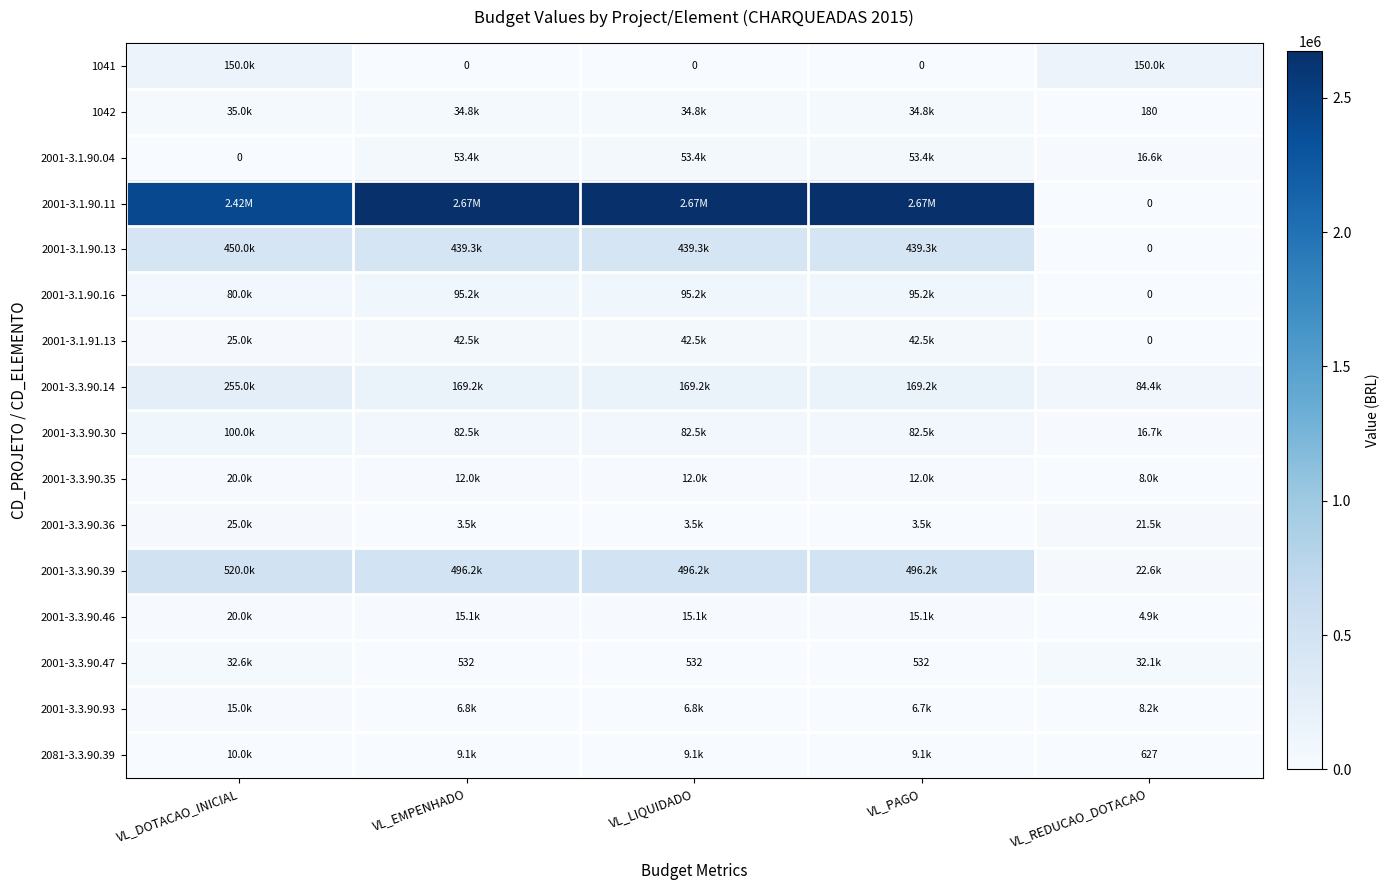

Which has a higher value, VL_EMPENHADO or VL_LIQUIDADO?

VL_EMPENHADO